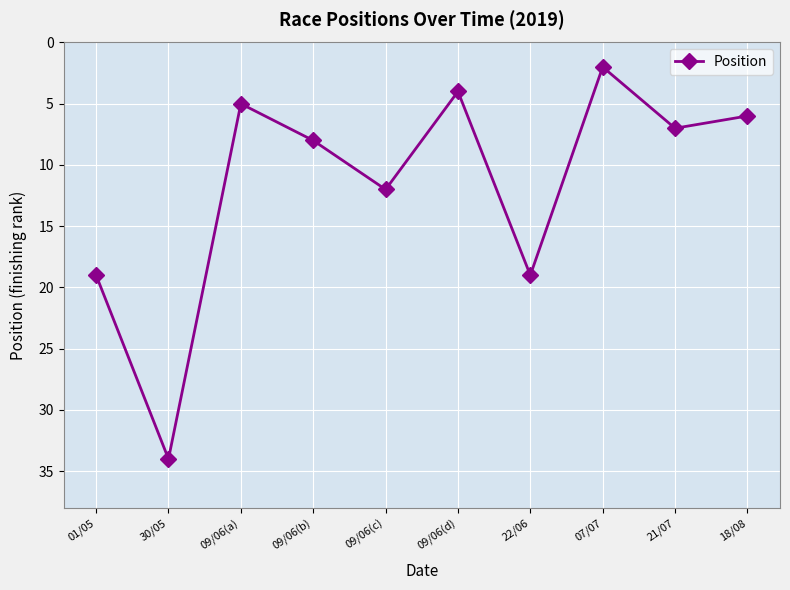

What is the smallest value displayed?

2